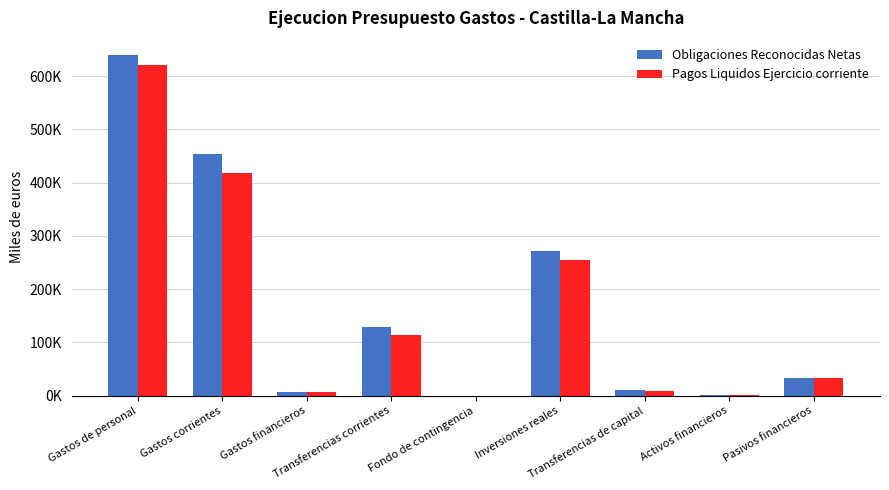

What is the spread (max minus min) of values at Gastos financieros?

295.3